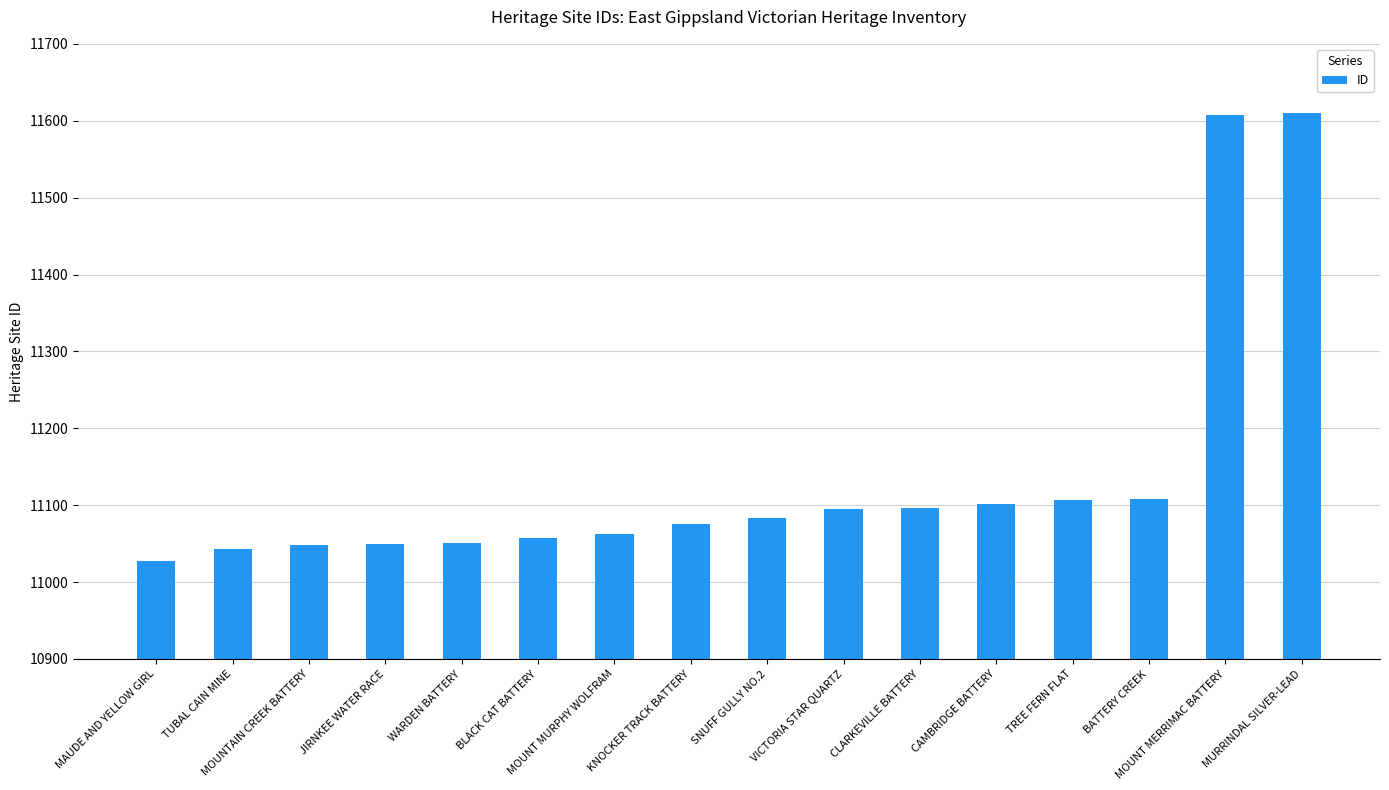

How many values are below 11083?

8